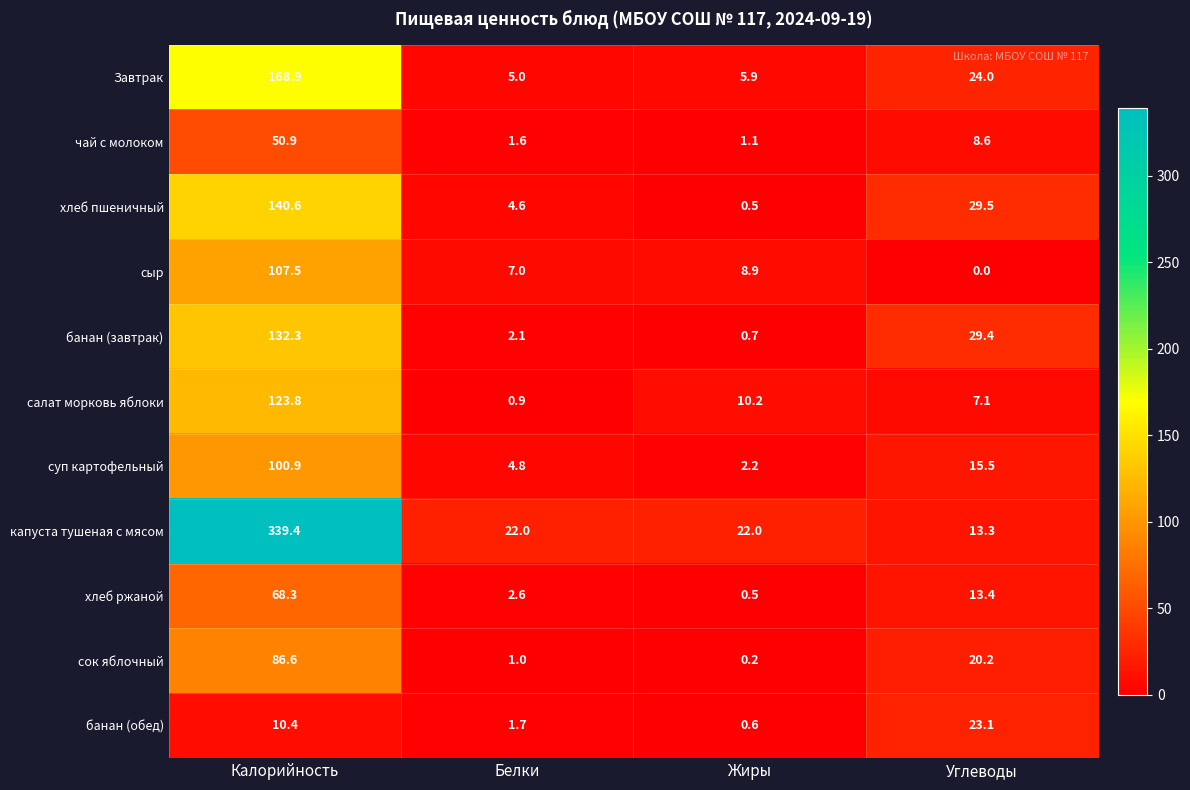

Rank the series at Углеводы from highest to lowest value.

хлеб пшеничный, банан (завтрак), Завтрак, банан (обед), сок яблочный, суп картофельный, хлеб ржаной, капуста тушеная с мясом, чай с молоком, салат морковь яблоки, сыр